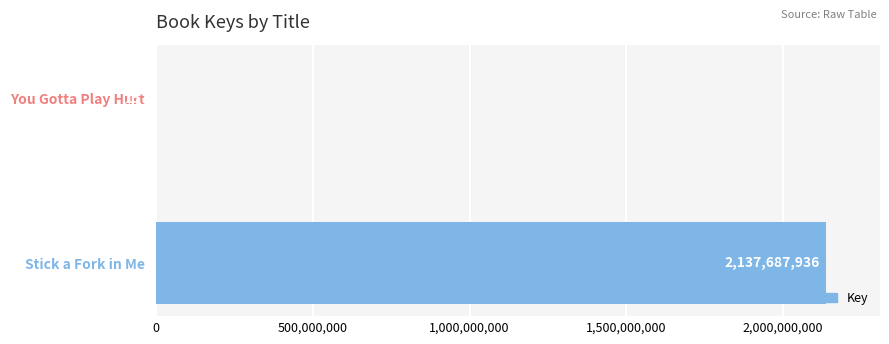

Are the bars grouped side by side (vs. stacked)?

No